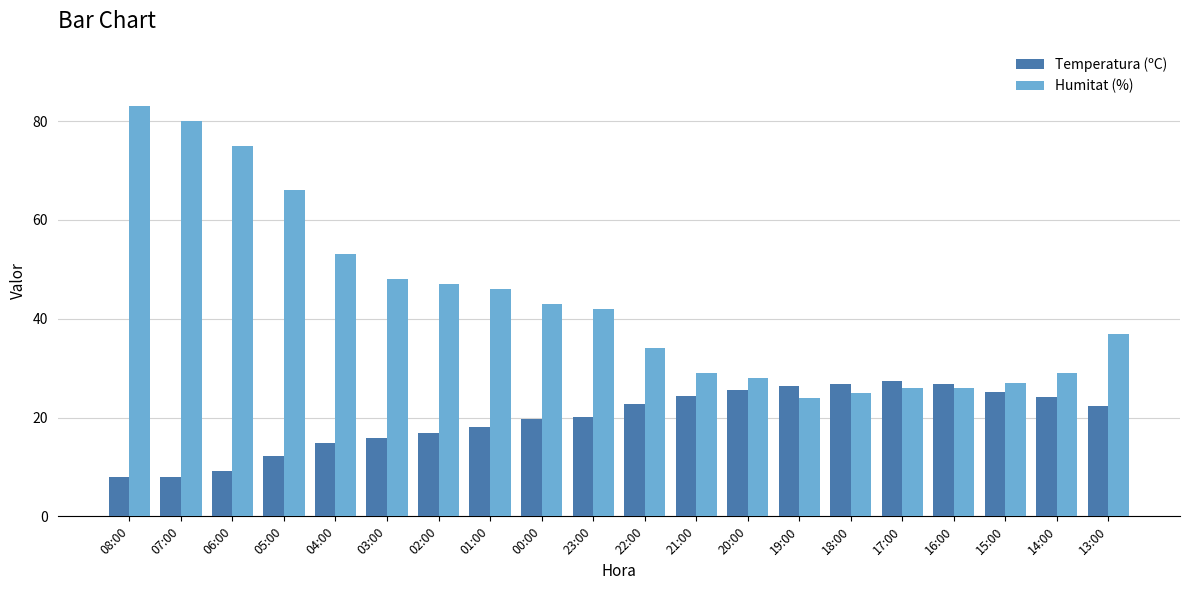

What is the minimum value for Humitat (%)?

24.0